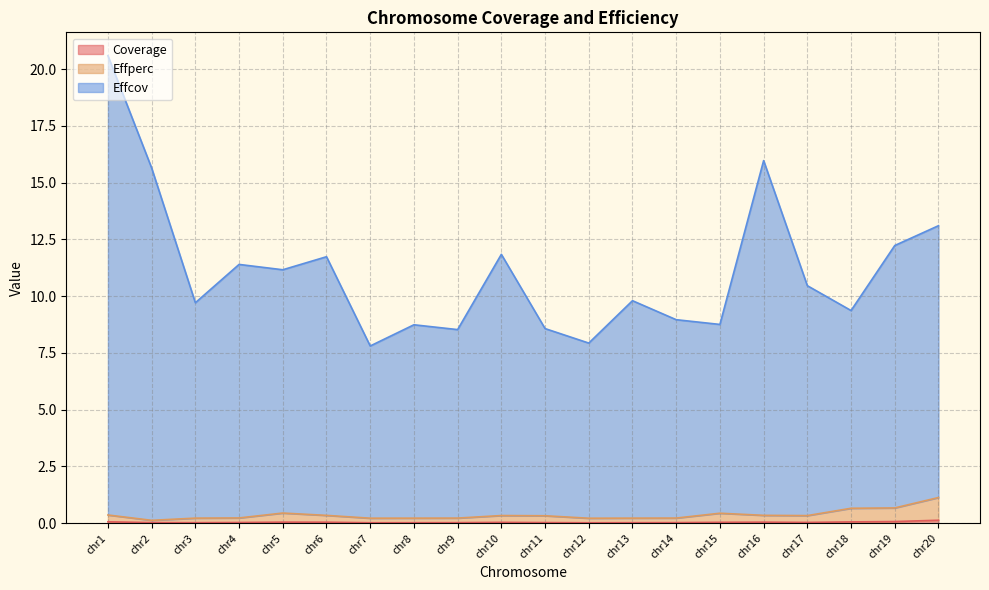

At which label does Effcov reach its minimum?

chr7